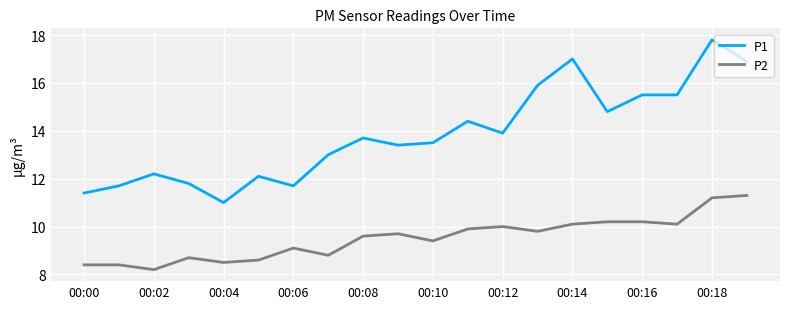

True or false: P1 and P2 intersect in this chart.

False